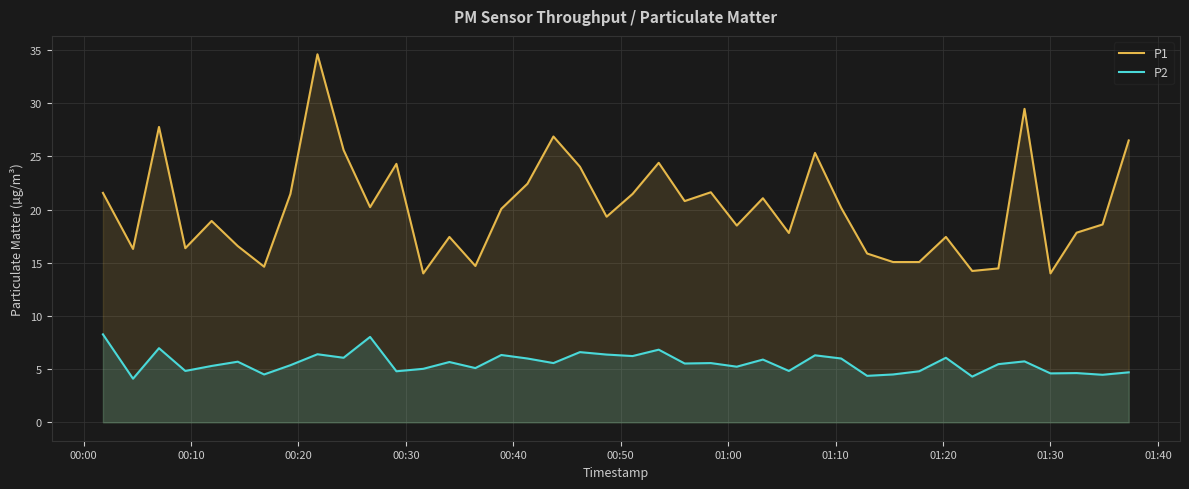

What is the difference between the maximum and minimum values in the P1 series?

20.6